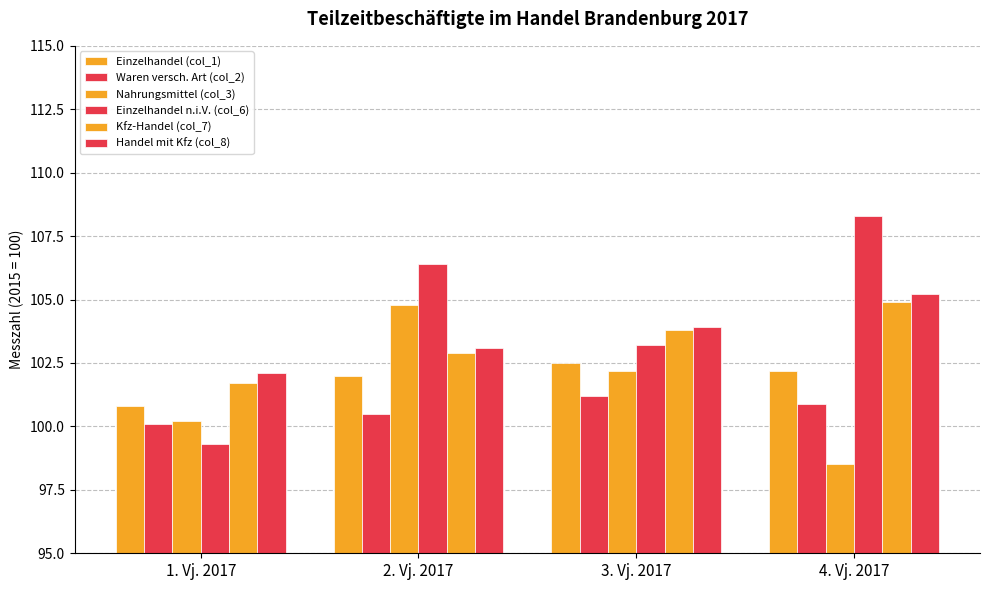

Rank the series at 1. Vj. 2017 from highest to lowest value.

Handel mit Kfz (col_8), Kfz-Handel (col_7), Einzelhandel (col_1), Nahrungsmittel (col_3), Waren versch. Art (col_2), Einzelhandel n.i.V. (col_6)